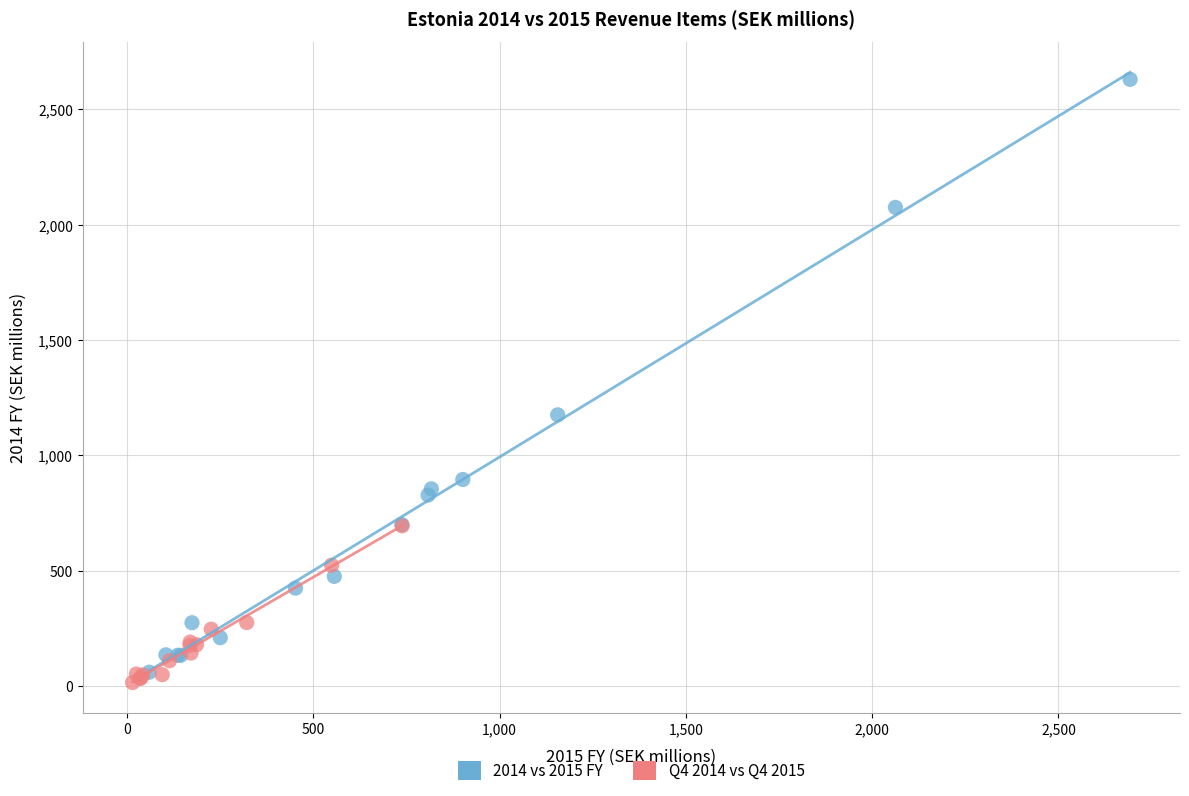

Which series has the largest Y range (max minus min)?

2014 vs 2015 FY